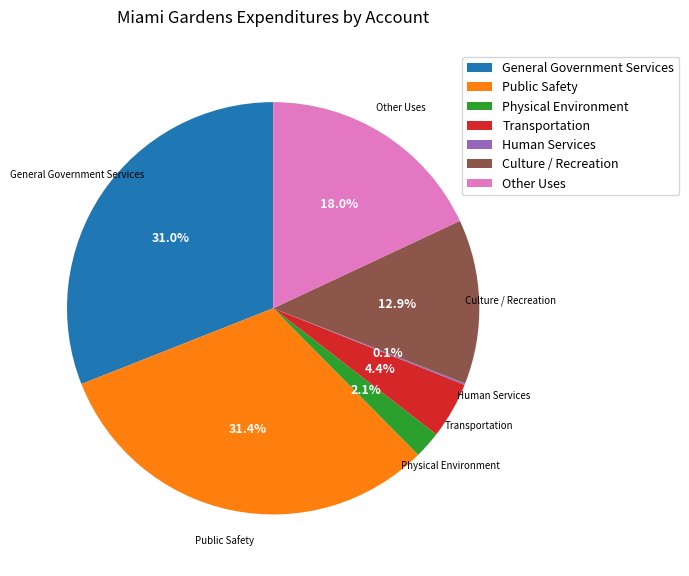

Approximately how many times larger is the value at General Government Services compared to Other Uses?

1.7